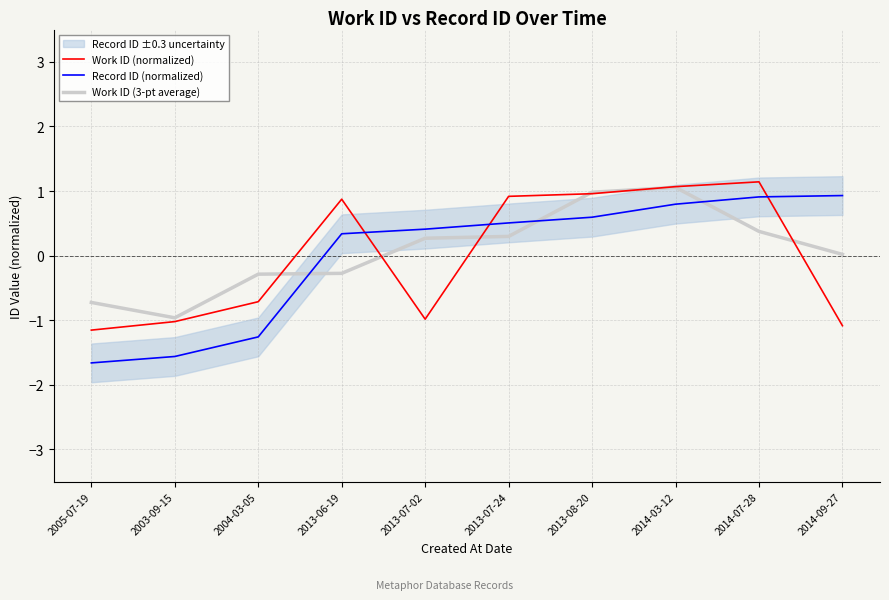

After their last crossing, which series has the higher values: Work ID (3-pt average) or Record ID (normalized)?

Record ID (normalized)